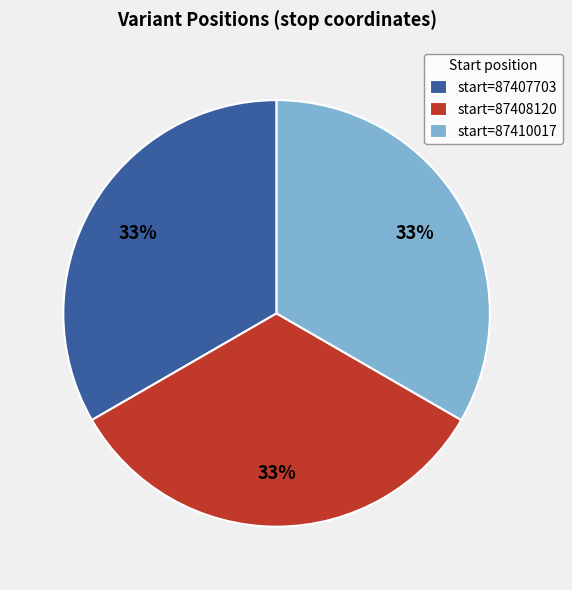

Approximately how many times larger is the value at start=87408120 compared to start=87407703?

1.0